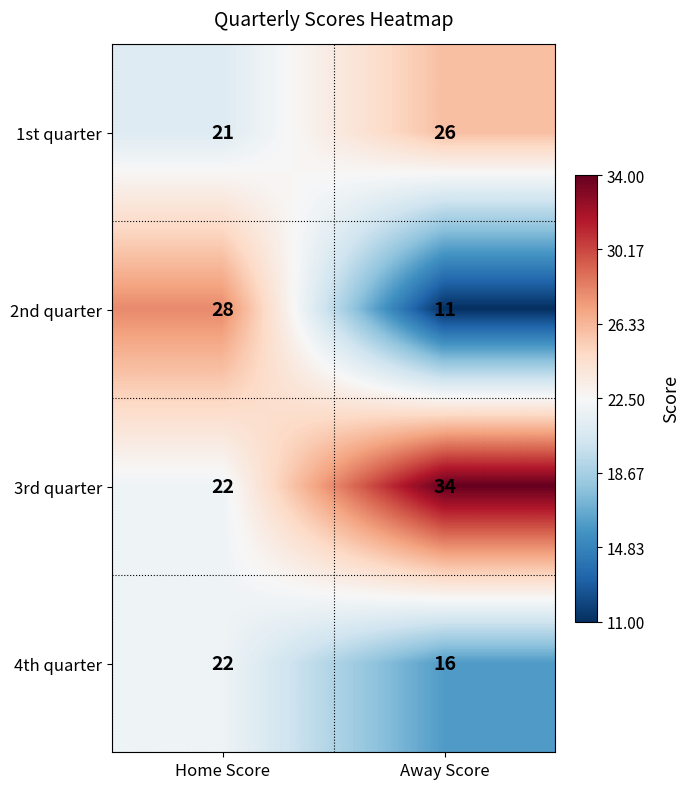

What is the difference between the maximum and minimum values in the 4th quarter series?

6